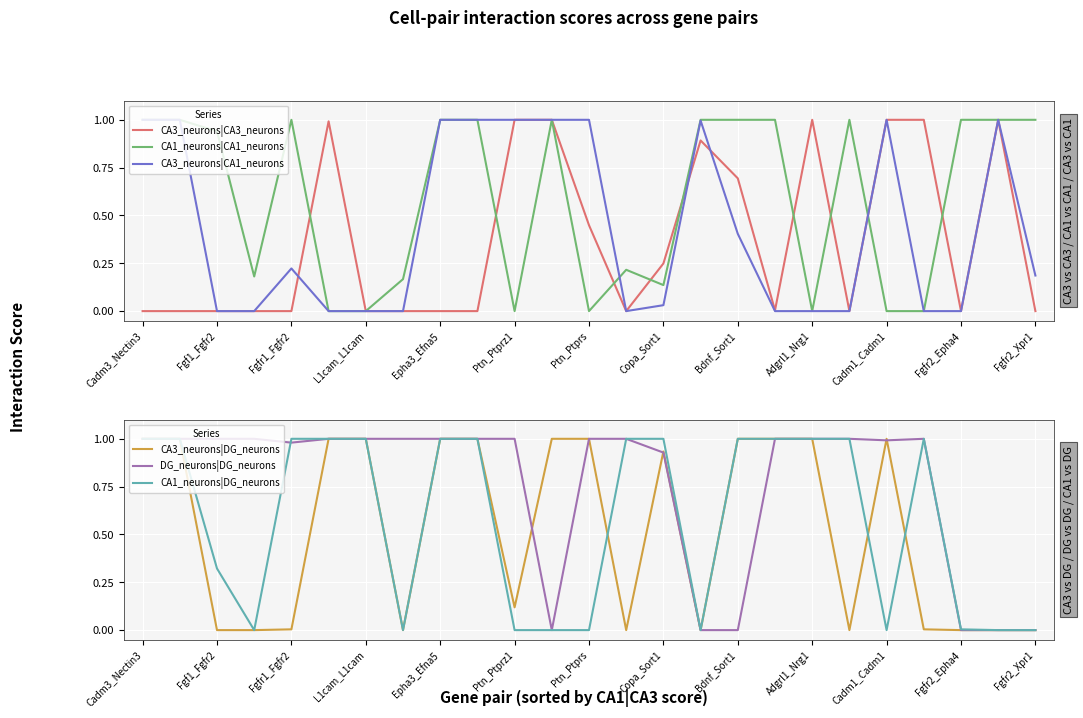

True or false: CA3_neurons|CA1_neurons has a value of 0.1 at Copa_Sort1.

False